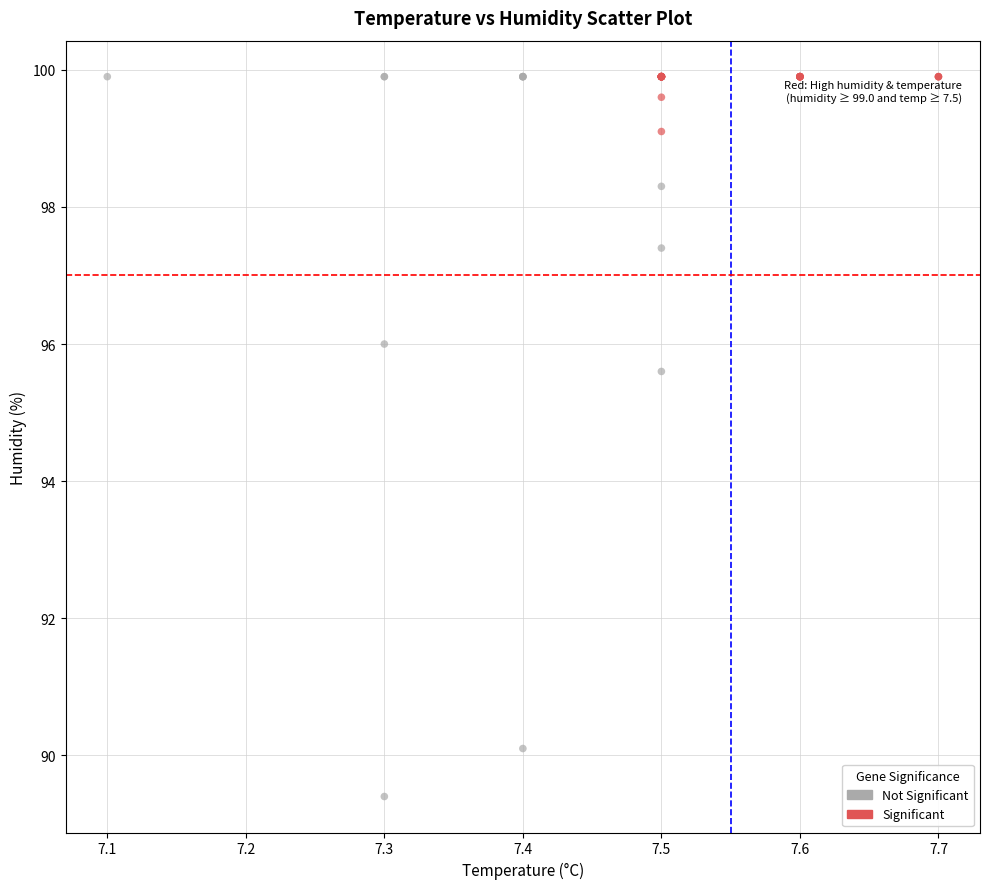

Which series reaches the minimum Y coordinate?

Not Significant